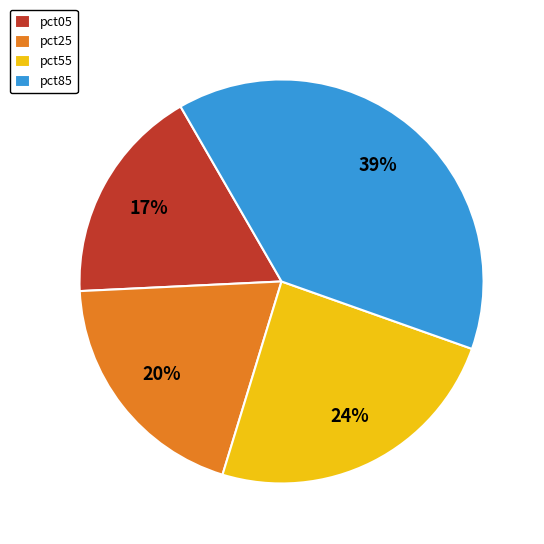

The pct05 slice represents 17% of the pie. True or false?

True